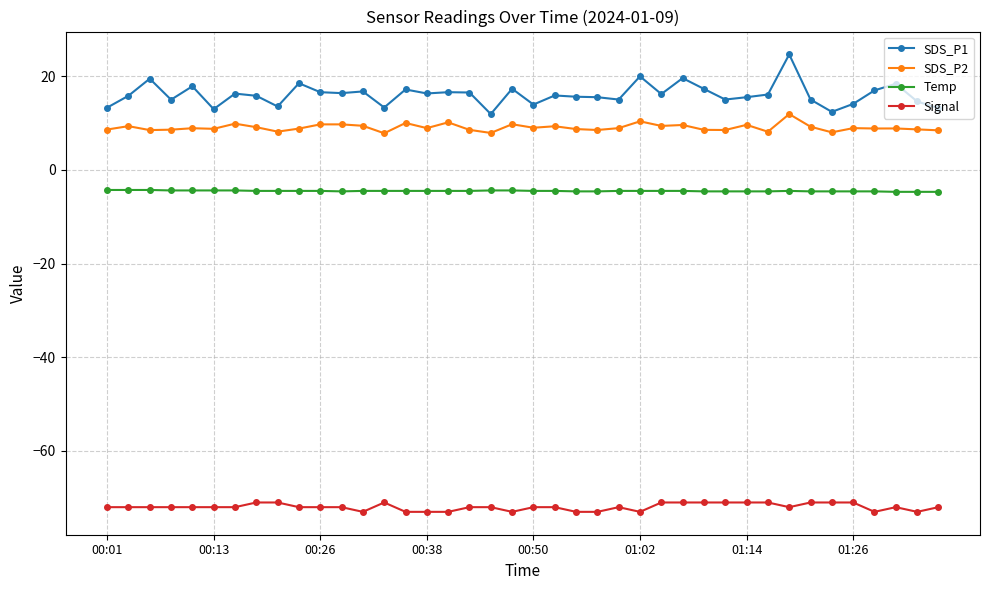

What is the difference between the maximum and minimum values in the SDS_P1 series?

12.7